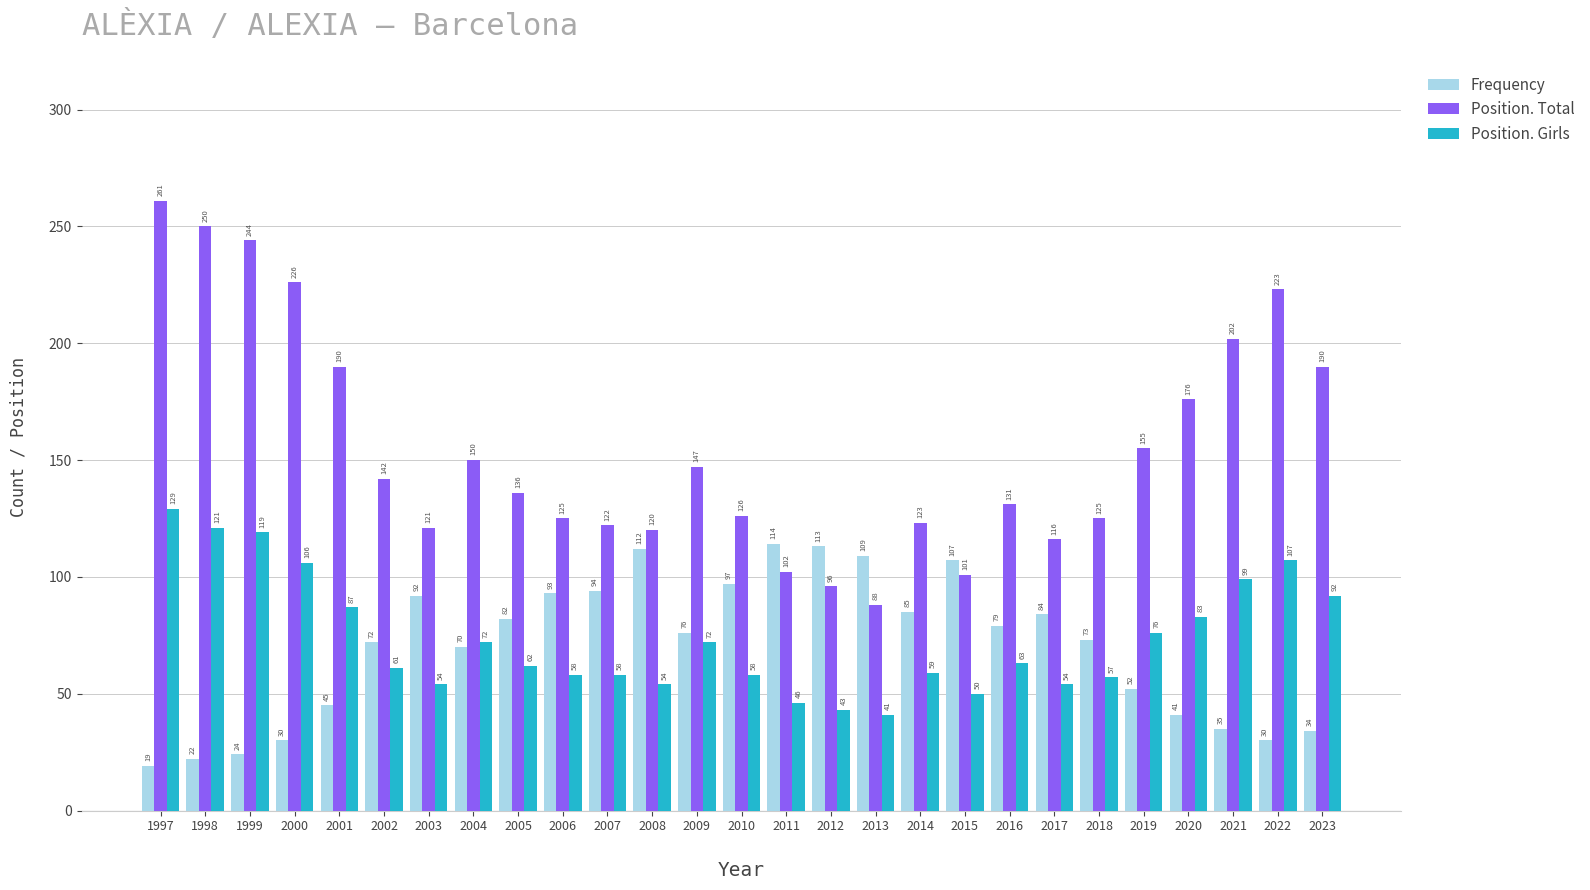

What is the approximate value of Position. Total at 2016, to the nearest 10?

130